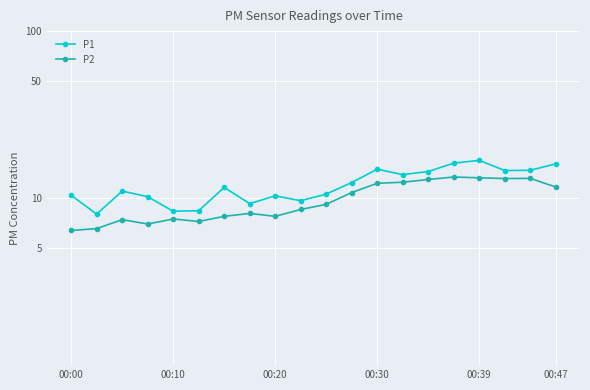

What are all the series names shown in the legend?

P1, P2